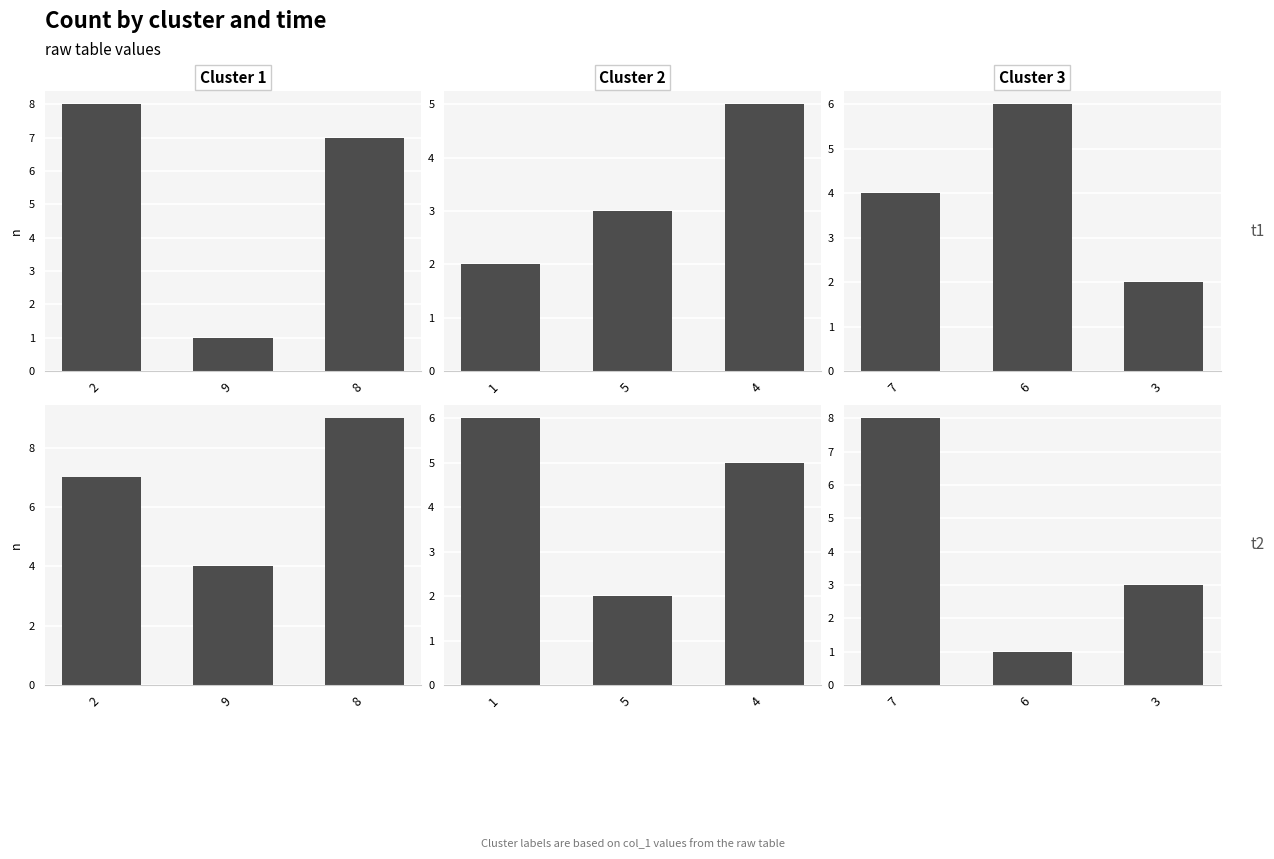

Rank the series by their maximum value, from highest to lowest.

Cluster 1 t2, Cluster 1 t1, Cluster 3 t2, Cluster 3 t1, Cluster 2 t2, Cluster 2 t1